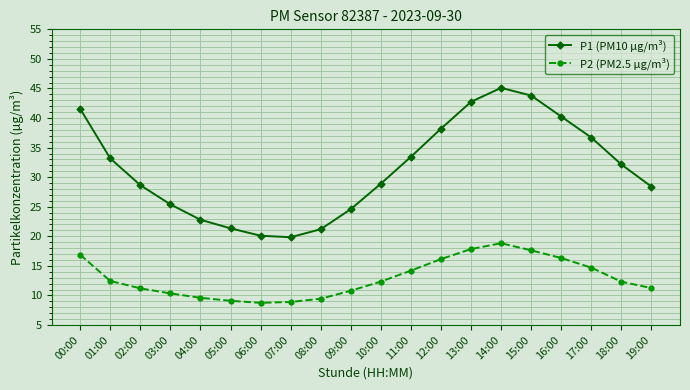

Where is P1 (PM10 µg/m³) nearest to the value 32?

18:00